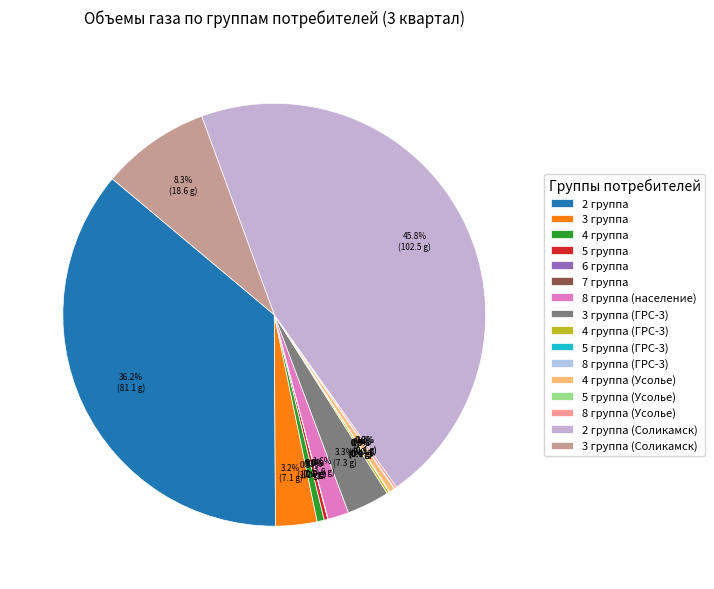

Is it true that 4 группа (Усолье) is 1% of the pie?

False